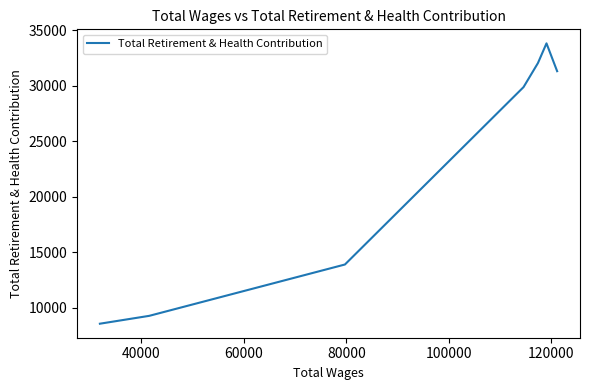

Does the chart display data point markers on the line(s)?

No